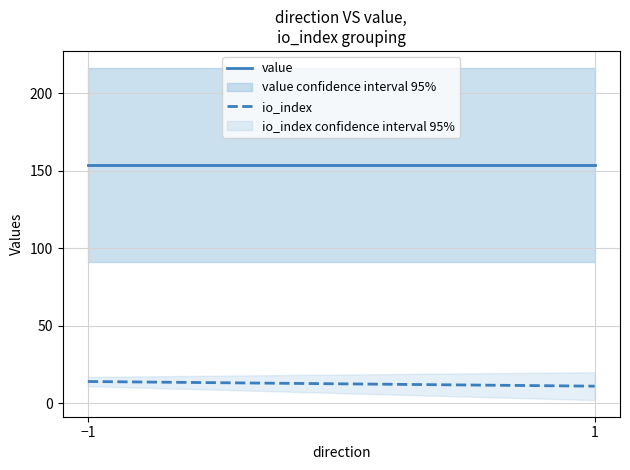

What is the smallest value displayed?

11.0